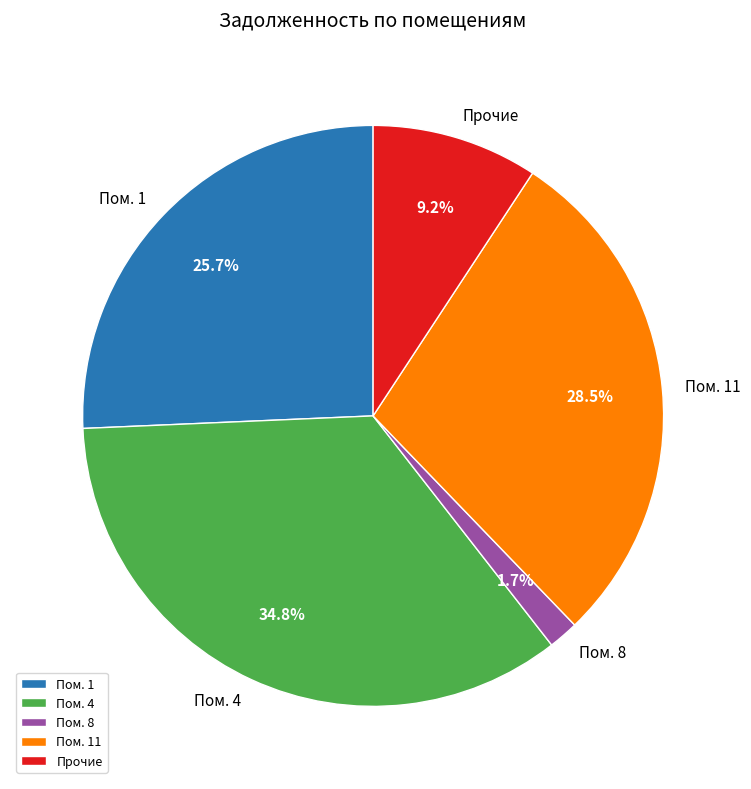

What is the smallest slice in the pie chart?

Пом. 8